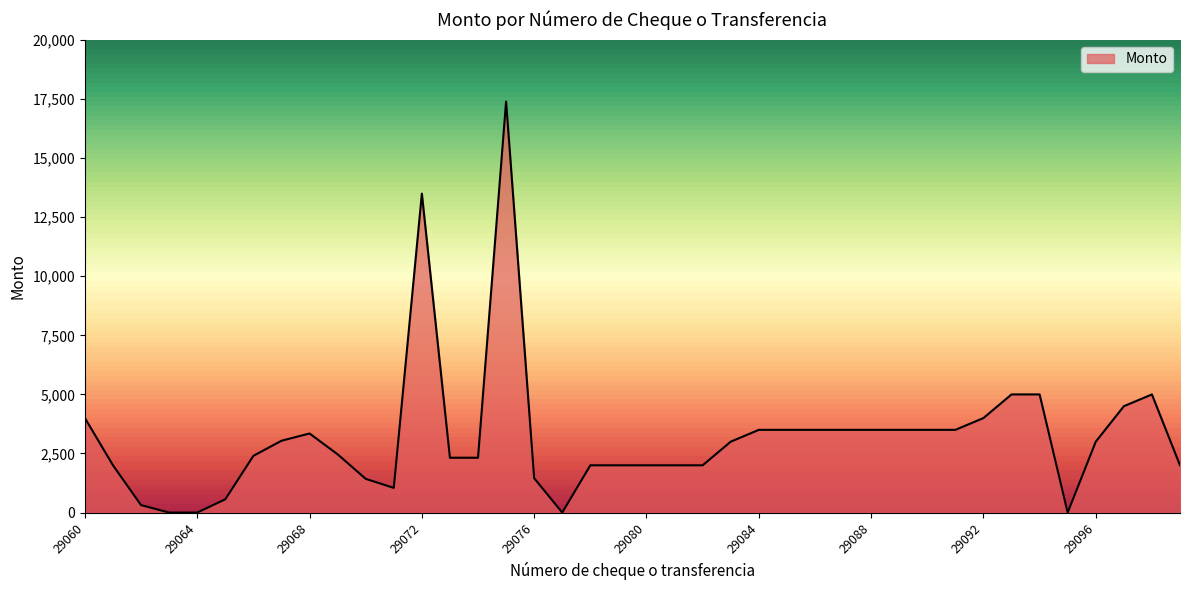

What is the greatest value displayed?

17400.0